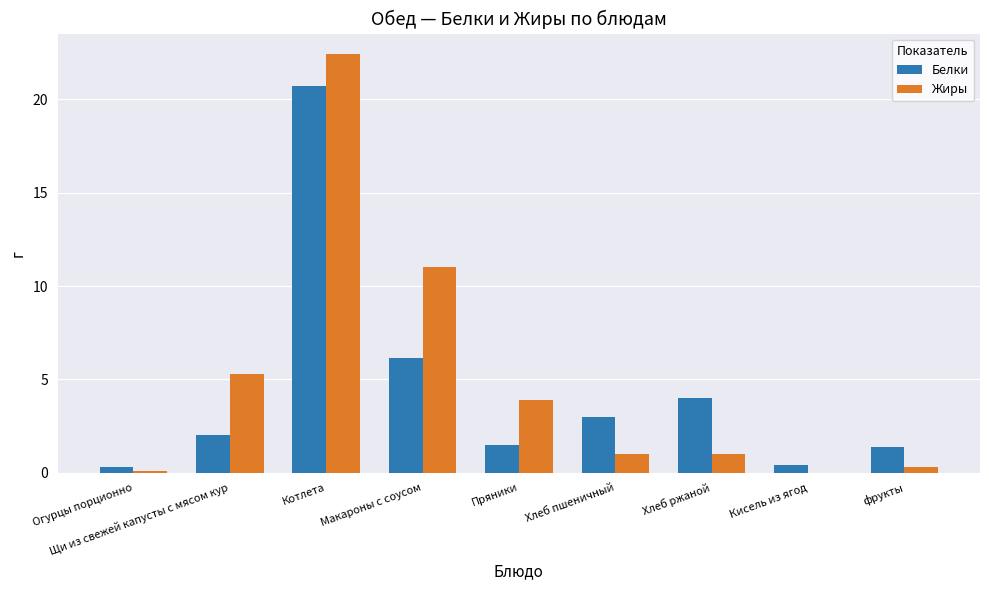

What is the spread (max minus min) of values at Огурцы порционно?

0.2